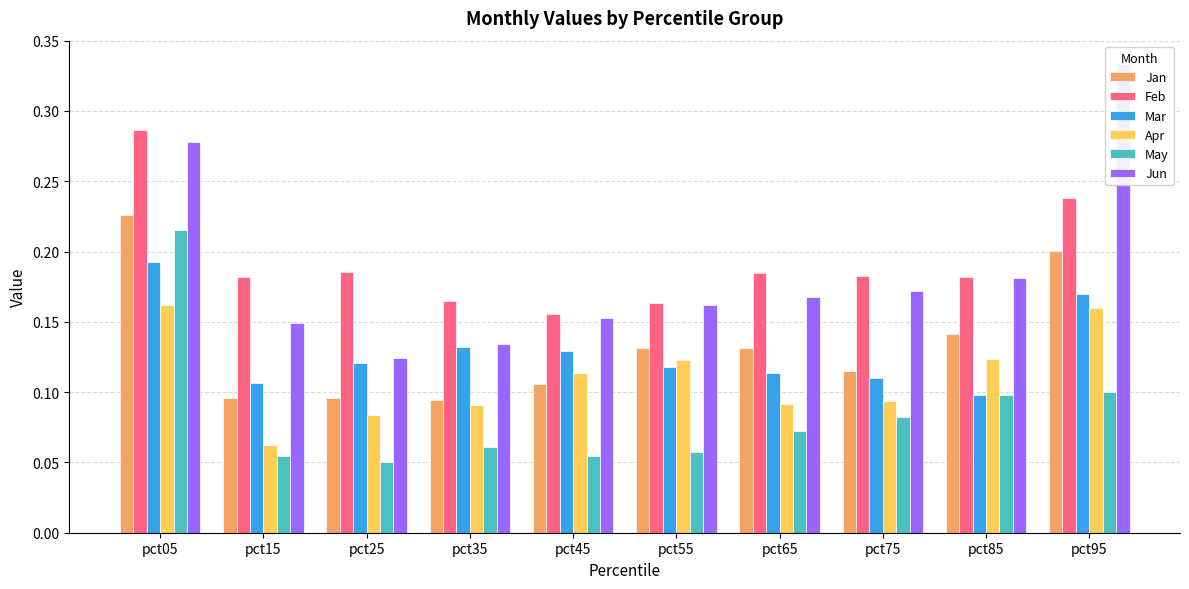

Where is Apr nearest to the value 0?

pct15